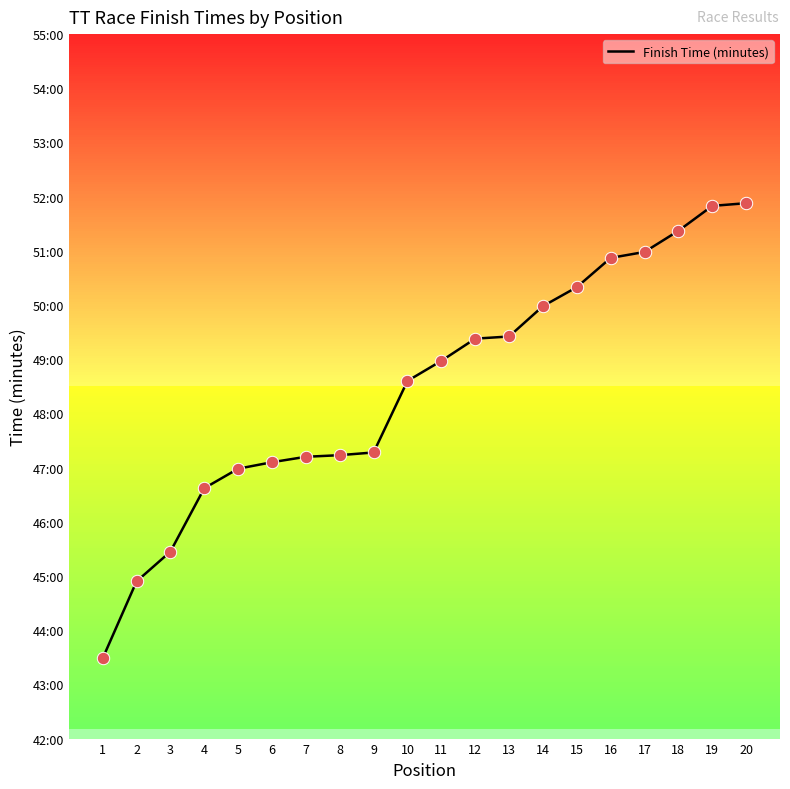

Does the chart have visible grid lines?

No